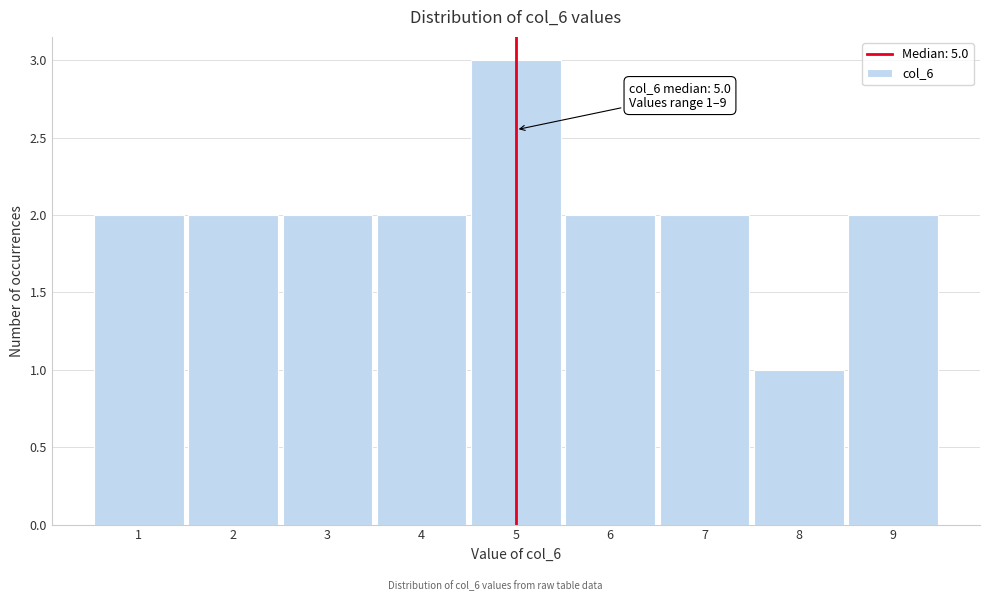

Which range on the x-axis has the tallest bar?

4.5 to 5.5